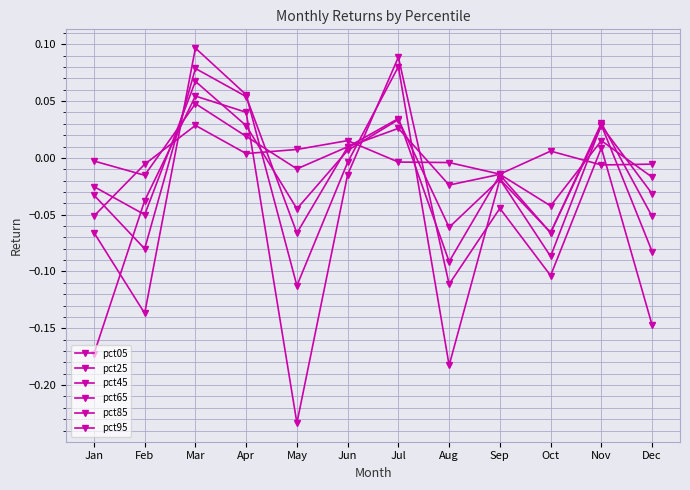

How many distinct data groups are displayed?

6